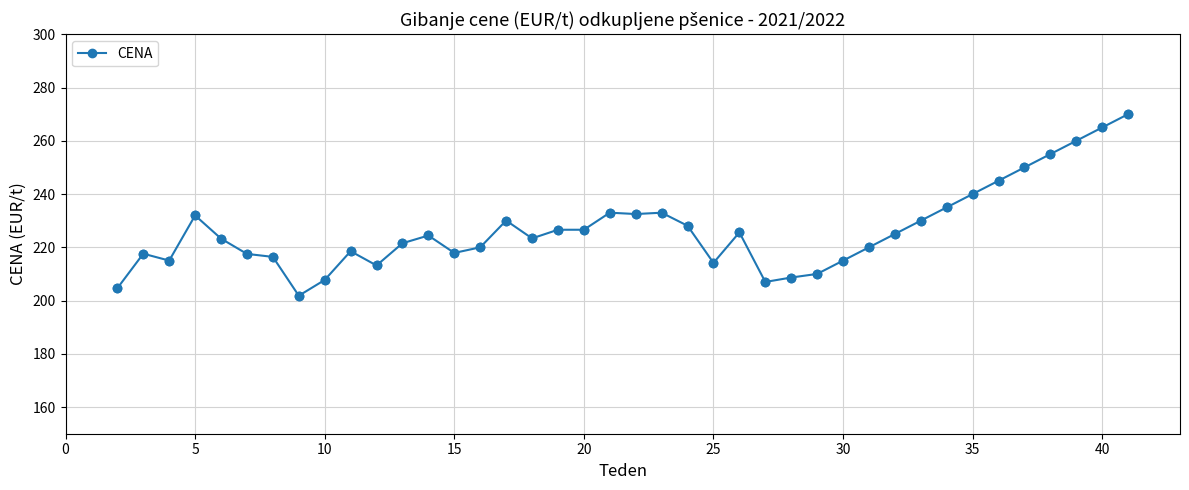

True or false: there are more than 2 points higher than both neighbors.

True